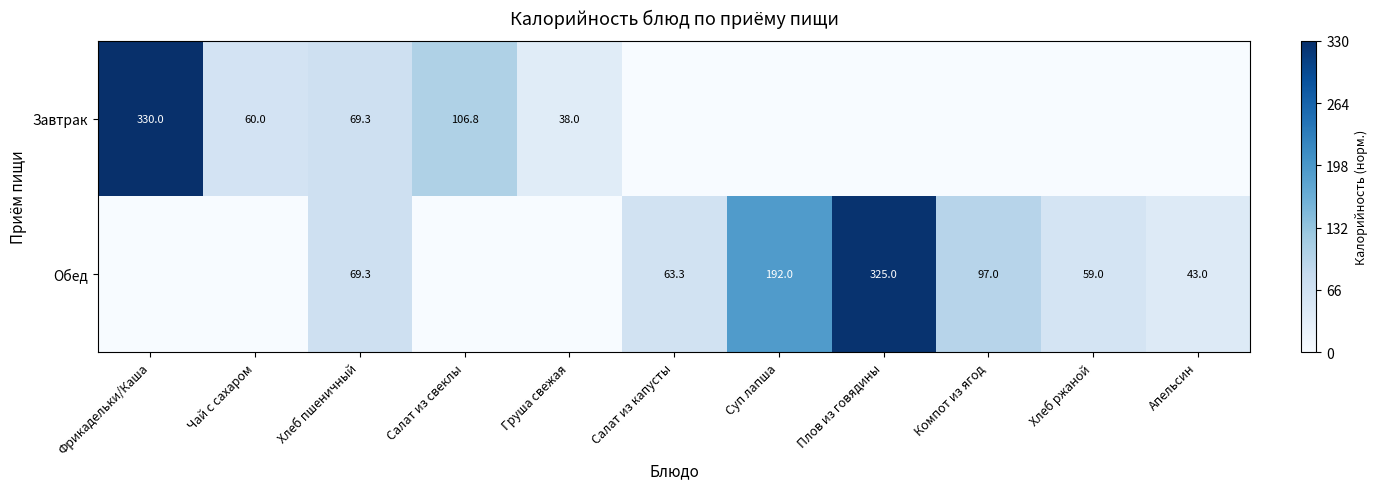

What is the difference between the Обед values at Плов из говядины and Компот из ягод?

228.0